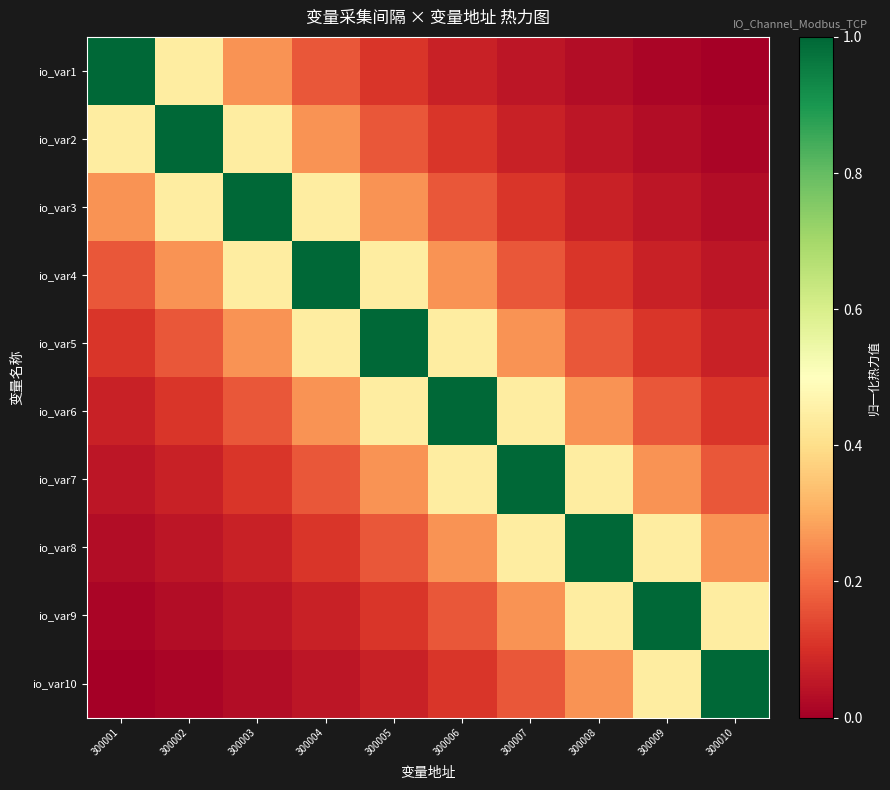

At which category is the sum across all series the highest?

300006